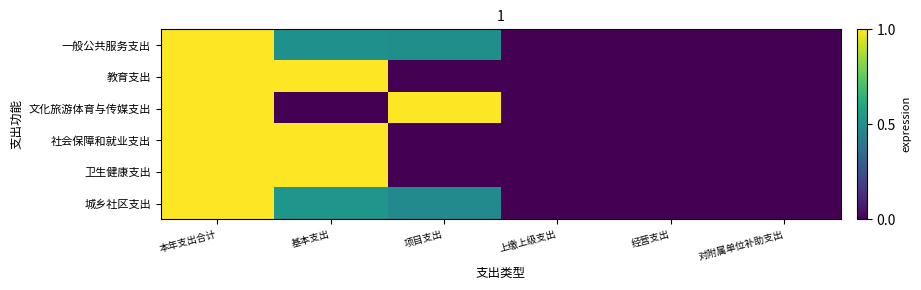

Which series has the widest spread of values?

一般公共服务支出